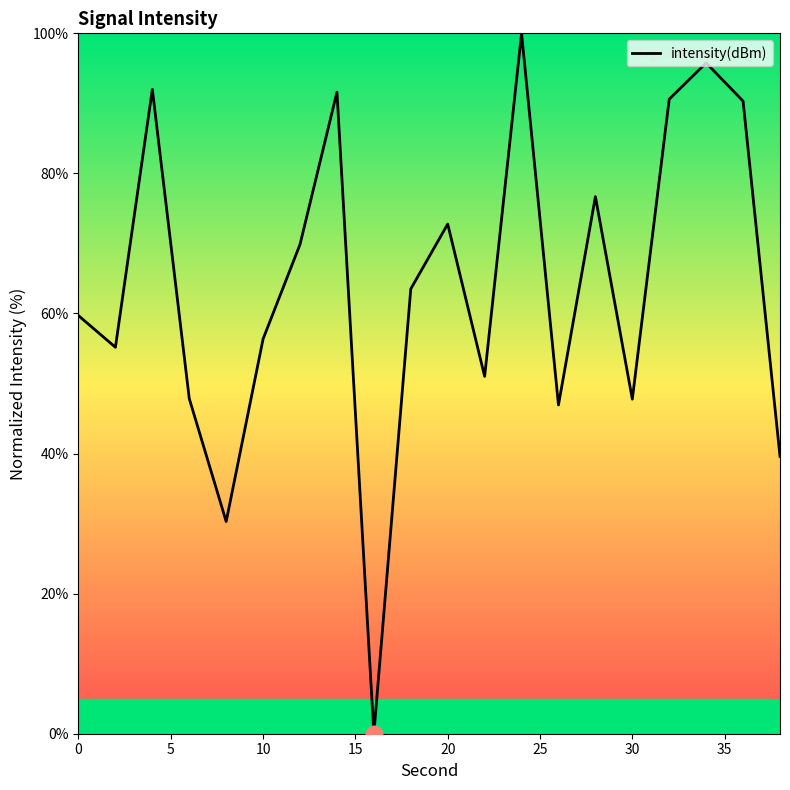

How many distinct data groups are displayed?

1